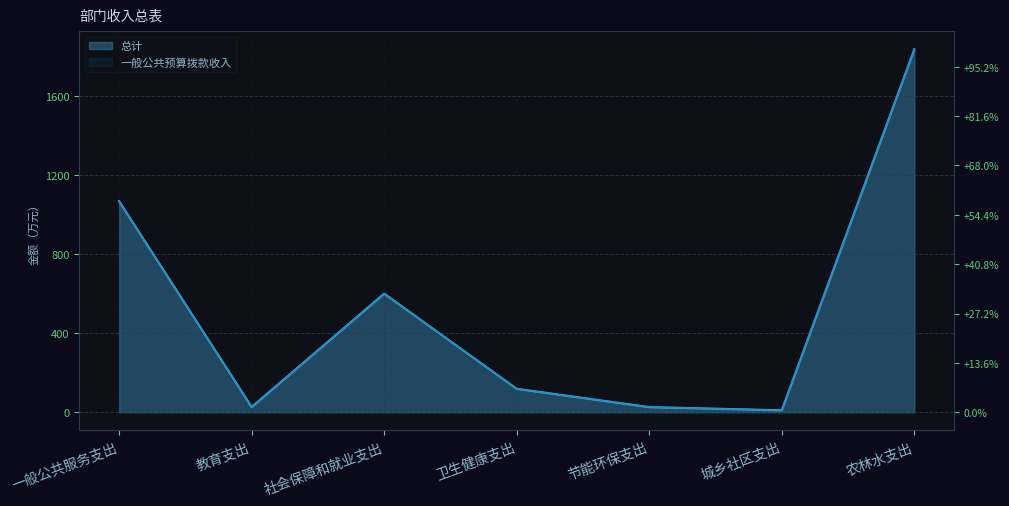

At which category is the sum across all series the highest?

农林水支出